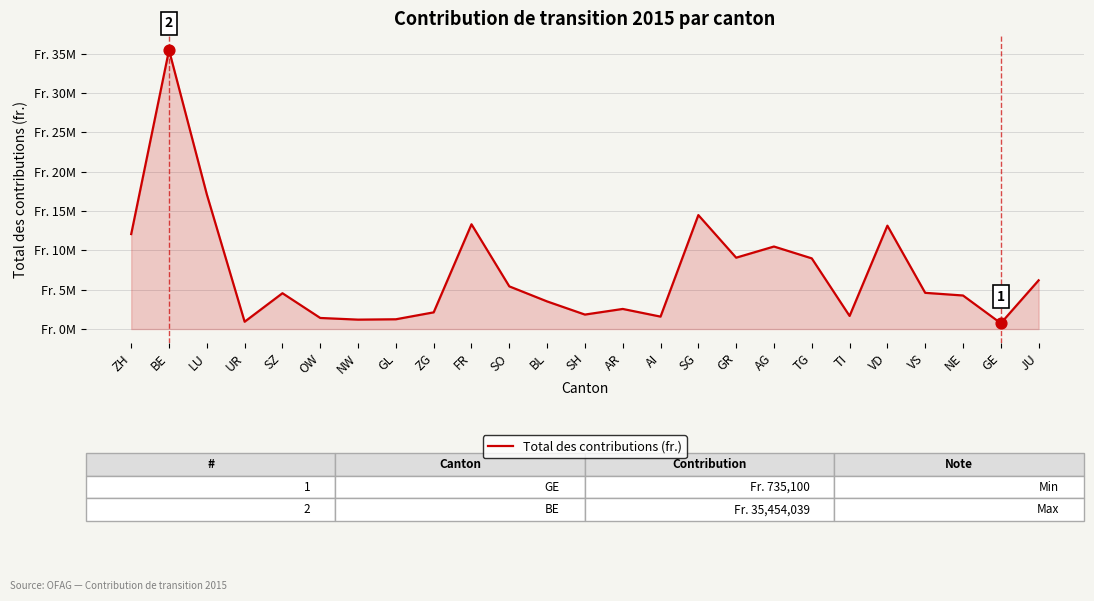

What is the change in value from ZH to NW?

-10875700